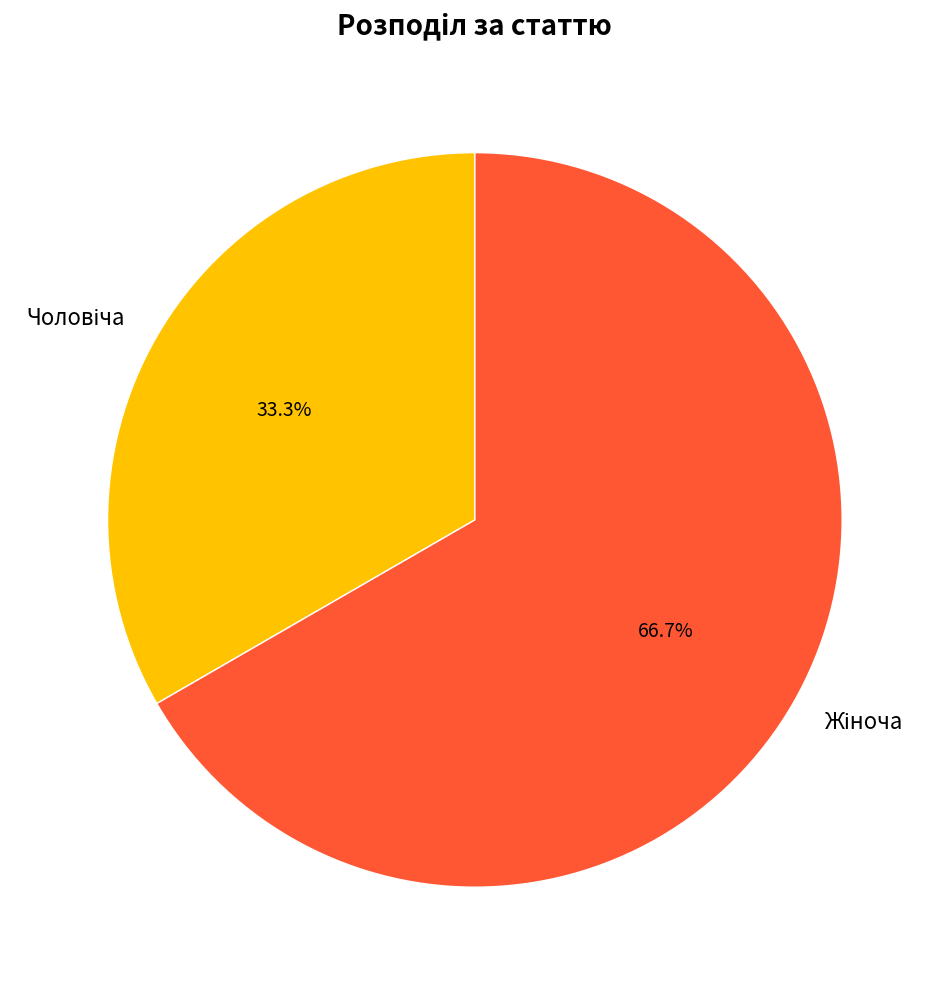

Does any single category account for the majority?

Yes